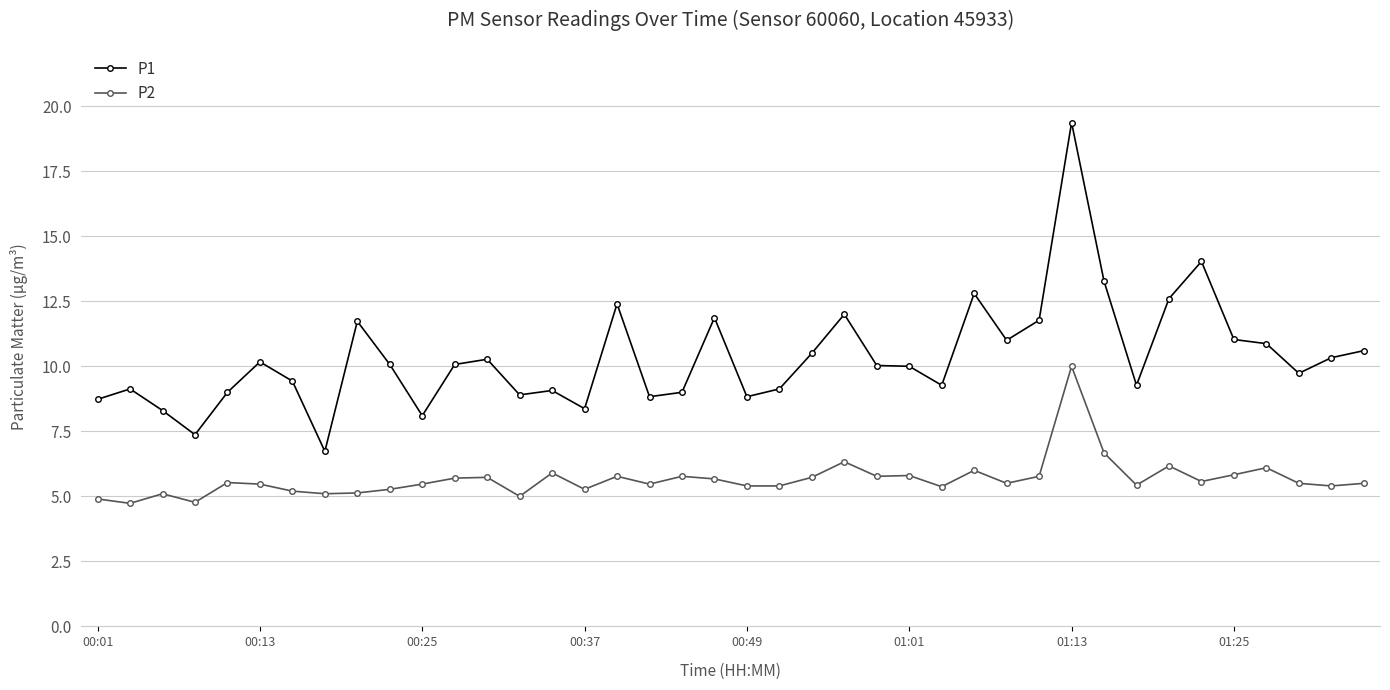

True or false: P1 and P2 cross at least once.

False